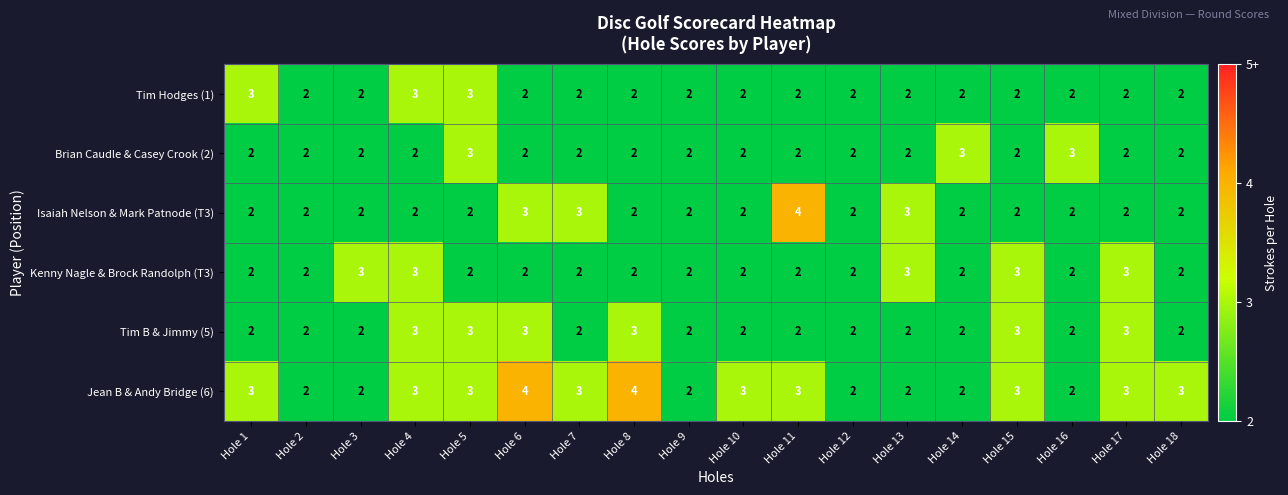

Between Hole 3 and Hole 6, which series saw the biggest shift?

Jean B & Andy Bridge (6)